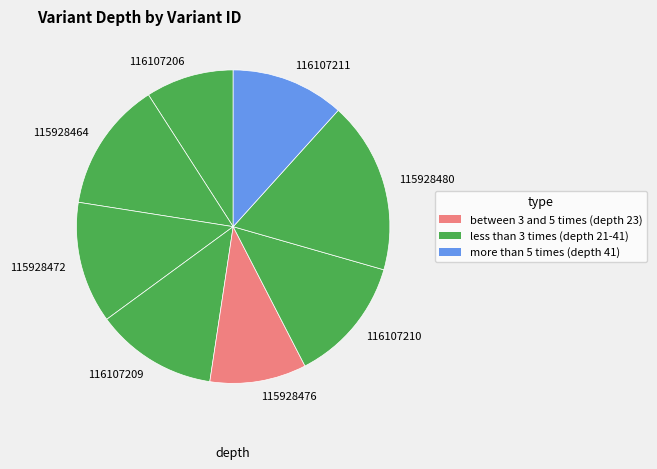

Does 116107206 represent more than half of the total?

No